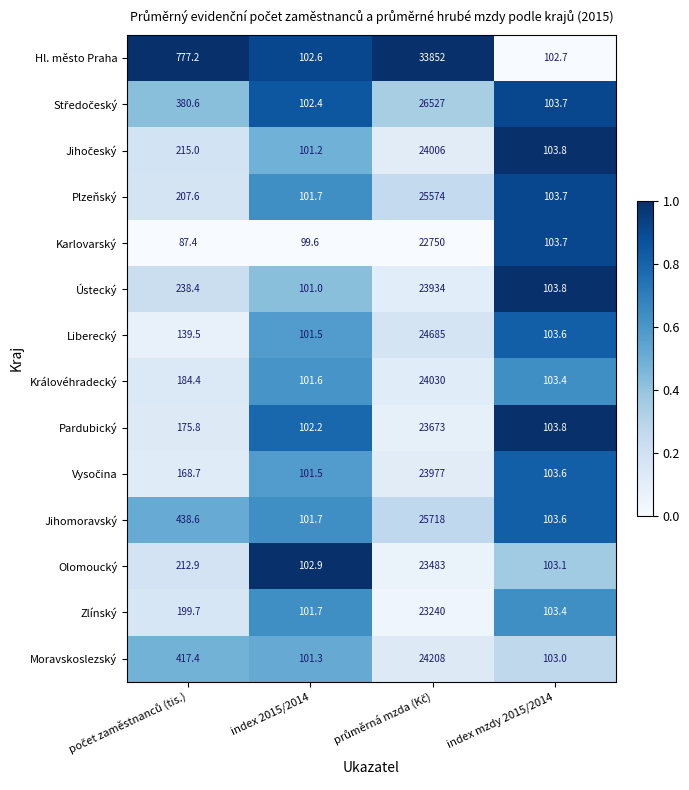

What is the spread (max minus min) of values at index mzdy 2015/2014?

1.1